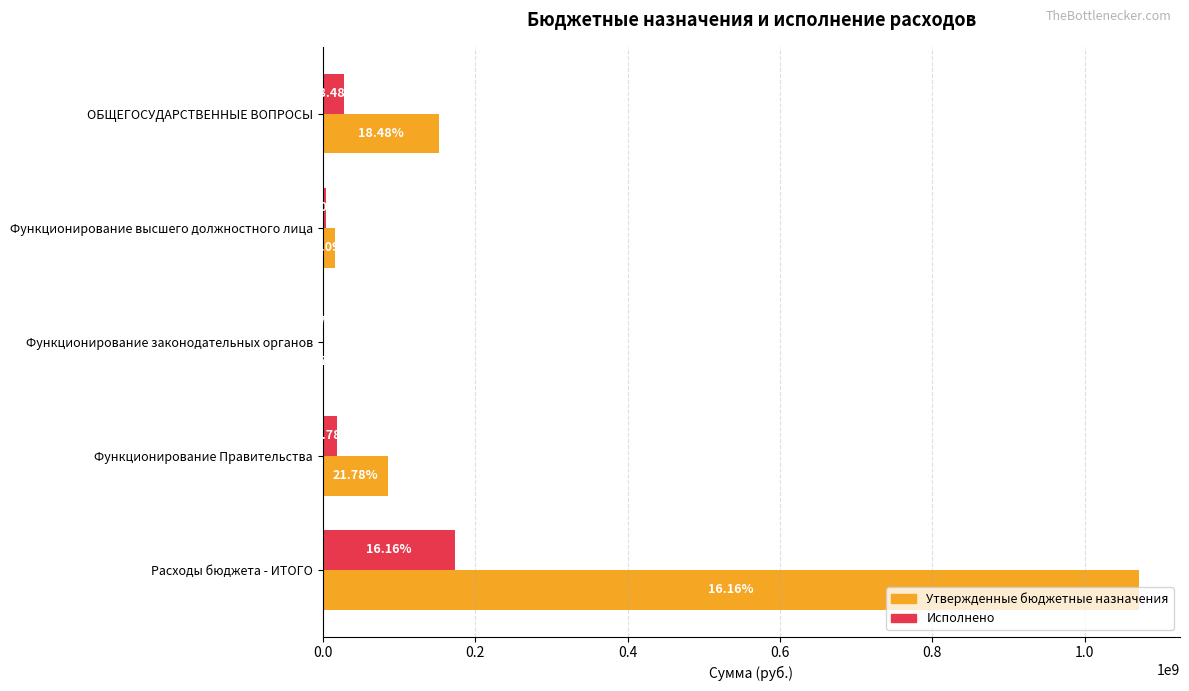

What is the value of the Утвержденные бюджетные назначения bar at the 5th from the left?

1071788841.7